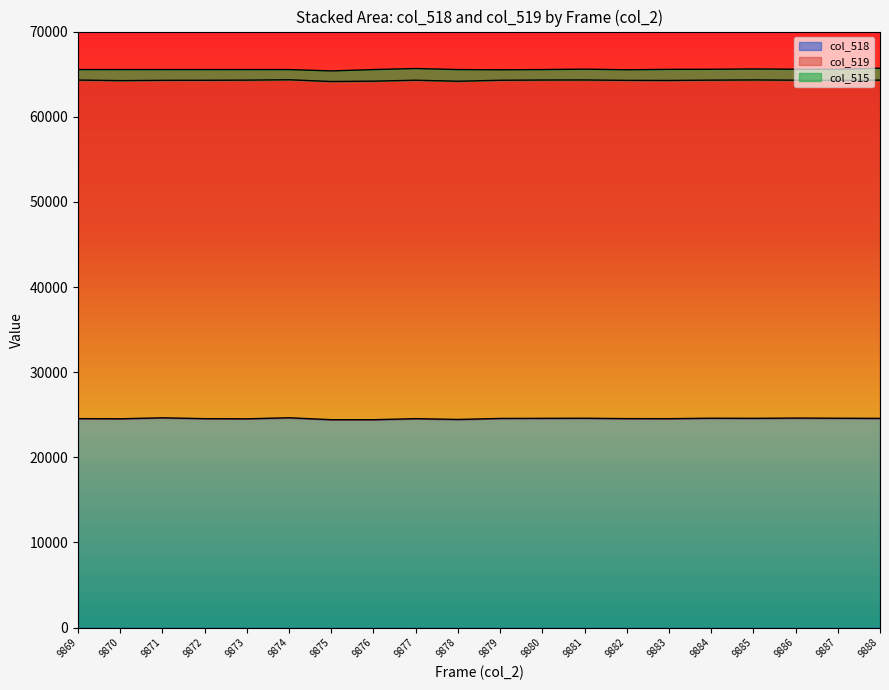

Is it true that the value at 9878 is 37219?

False